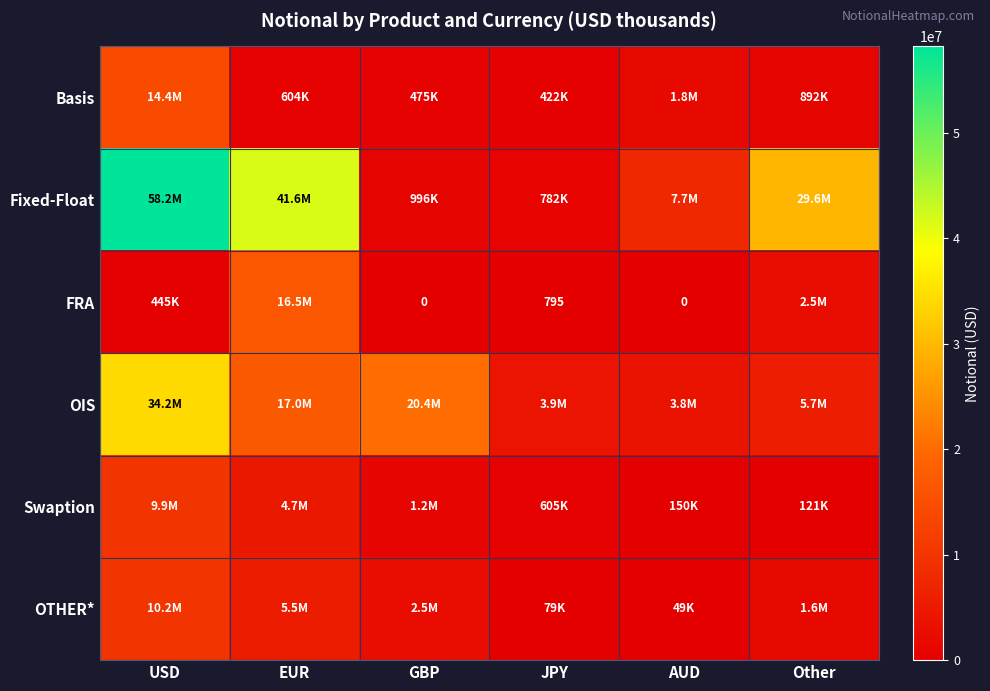

At which category does the chart reach its peak across all series?

USD